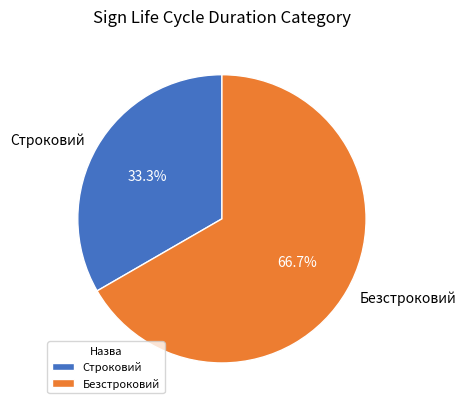

Is Строковий the majority of the pie?

No